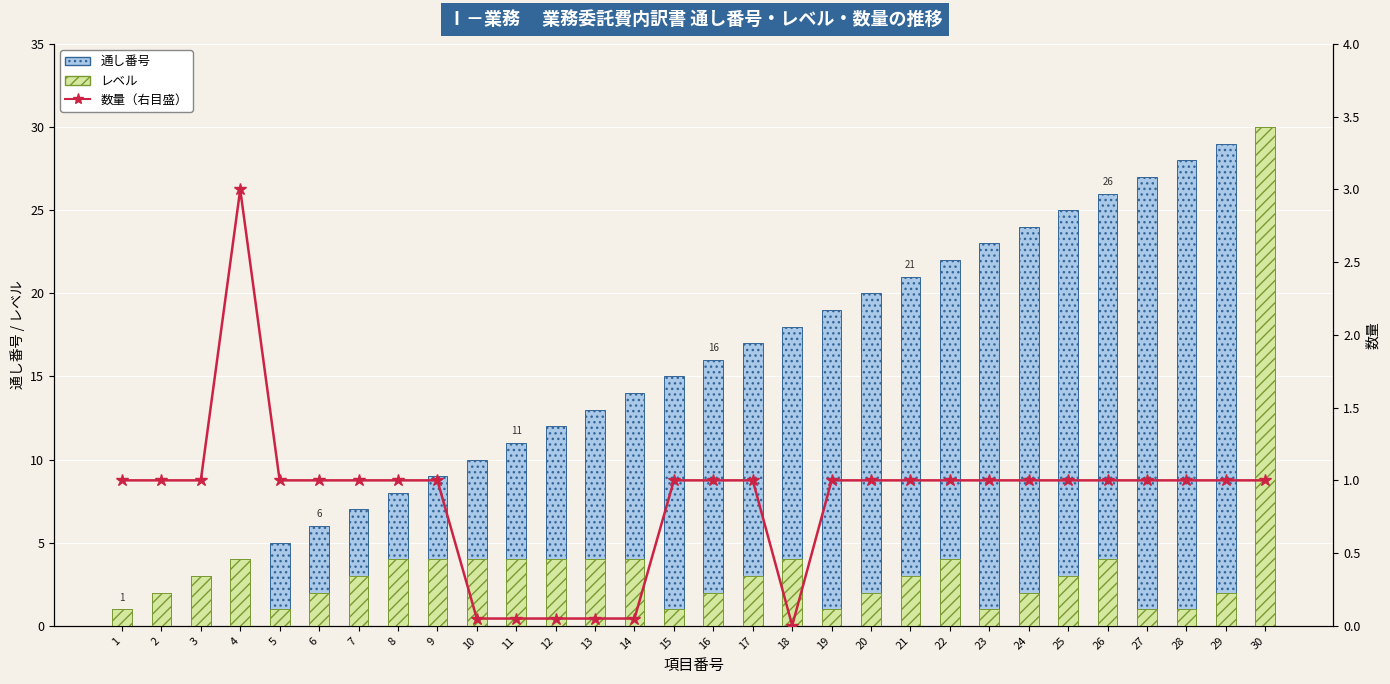

Reading left to right, list all the values displayed in this chart.

通し番号: 1=1.0	2=2.0	3=3.0	4=4.0	5=5.0	6=6.0	7=7.0	8=8.0	9=9.0	10=10.0	11=11.0	12=12.0	13=13.0	14=14.0	15=15.0	16=16.0	17=17.0	18=18.0	19=19.0	20=20.0	21=21.0	22=22.0	23=23.0	24=24.0	25=25.0	26=26.0	27=27.0	28=28.0	29=29.0	30=30.0
レベル: 1=1.0	2=2.0	3=3.0	4=4.0	5=1.0	6=2.0	7=3.0	8=4.0	9=4.0	10=4.0	11=4.0	12=4.0	13=4.0	14=4.0	15=1.0	16=2.0	17=3.0	18=4.0	19=1.0	20=2.0	21=3.0	22=4.0	23=1.0	24=2.0	25=3.0	26=4.0	27=1.0	28=1.0	29=2.0	30=30.0
数量（右目盛）: 1=1.0	2=1.0	3=1.0	4=3.0	5=1.0	6=1.0	7=1.0	8=1.0	9=1.0	10=0.1	11=0.1	12=0.1	13=0.1	14=0.1	15=1.0	16=1.0	17=1.0	18=0.0	19=1.0	20=1.0	21=1.0	22=1.0	23=1.0	24=1.0	25=1.0	26=1.0	27=1.0	28=1.0	29=1.0	30=1.0